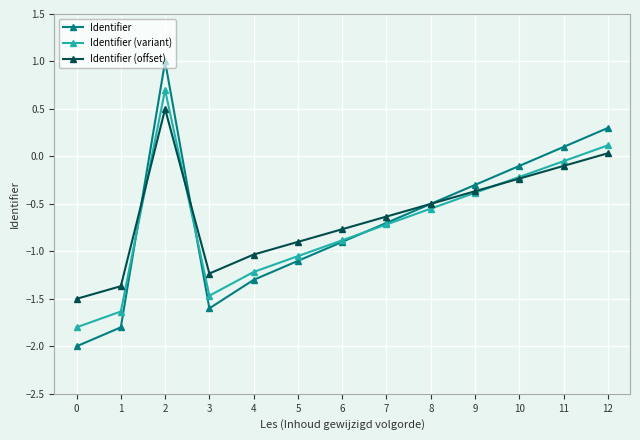

Is it true that Identifier (offset) equals -2.4 at 1?

False